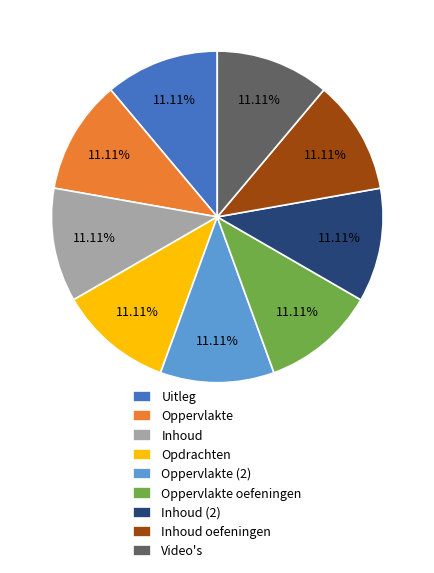

Combined, do Uitleg and Inhoud (2) account for over 50%?

No